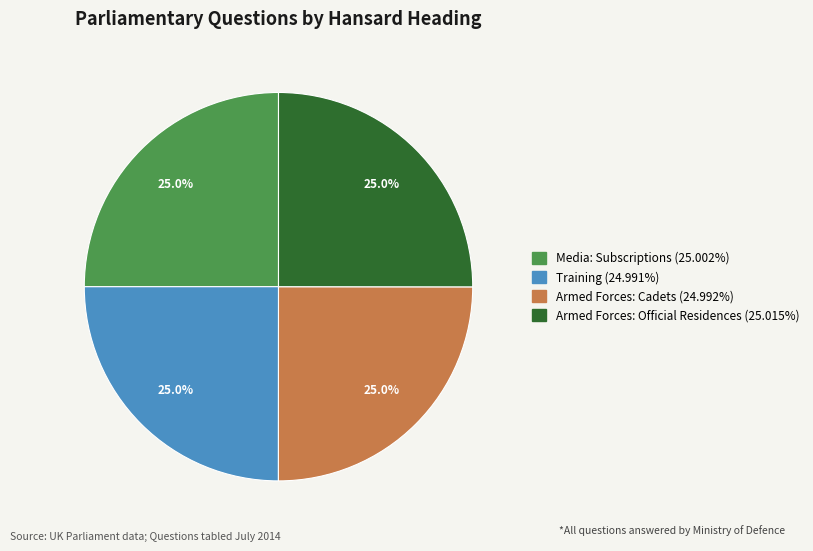

Approximately how many times larger is the value at Armed Forces: Official Residences compared to Media: Subscriptions?

1.0